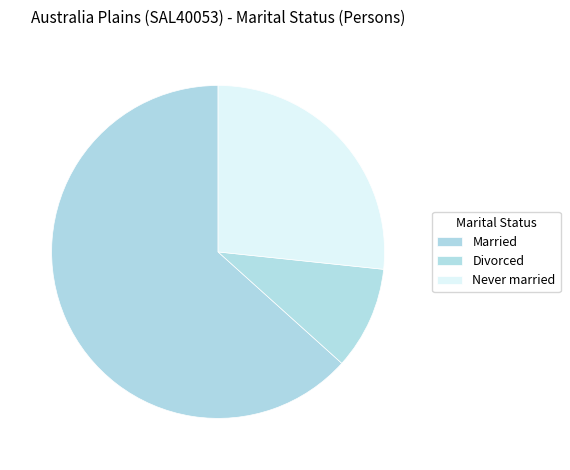

Which slice is the smallest?

Divorced